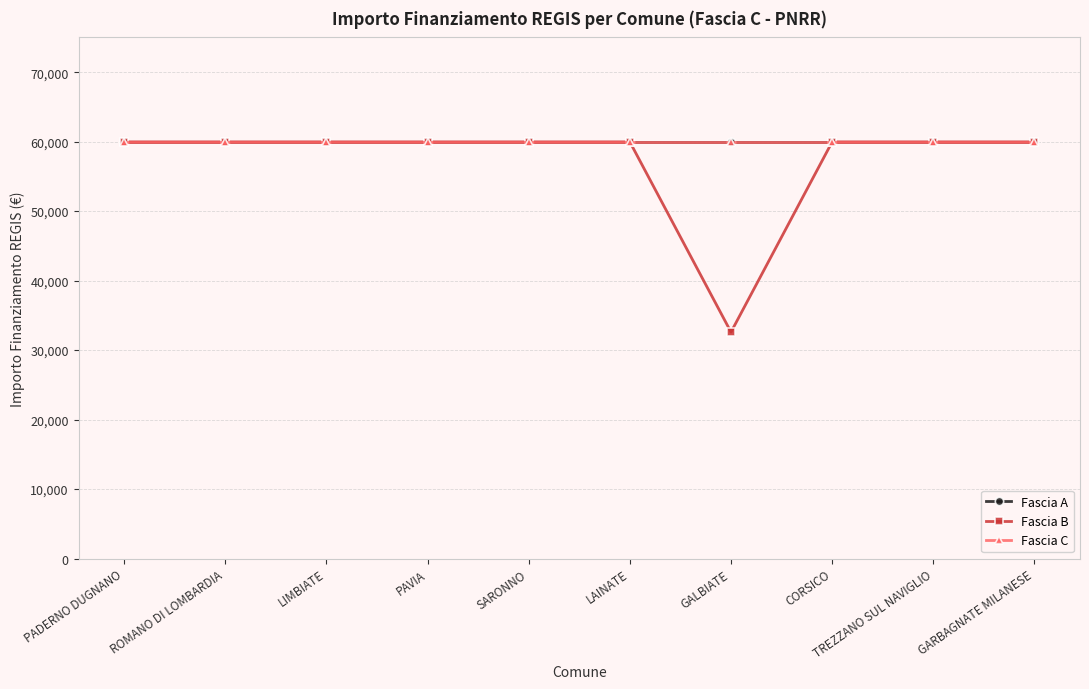

Rank the categories by Fascia C value from highest to lowest.

PADERNO DUGNANO, ROMANO DI LOMBARDIA, LIMBIATE, PAVIA, SARONNO, LAINATE, GALBIATE, CORSICO, TREZZANO SUL NAVIGLIO, GARBAGNATE MILANESE